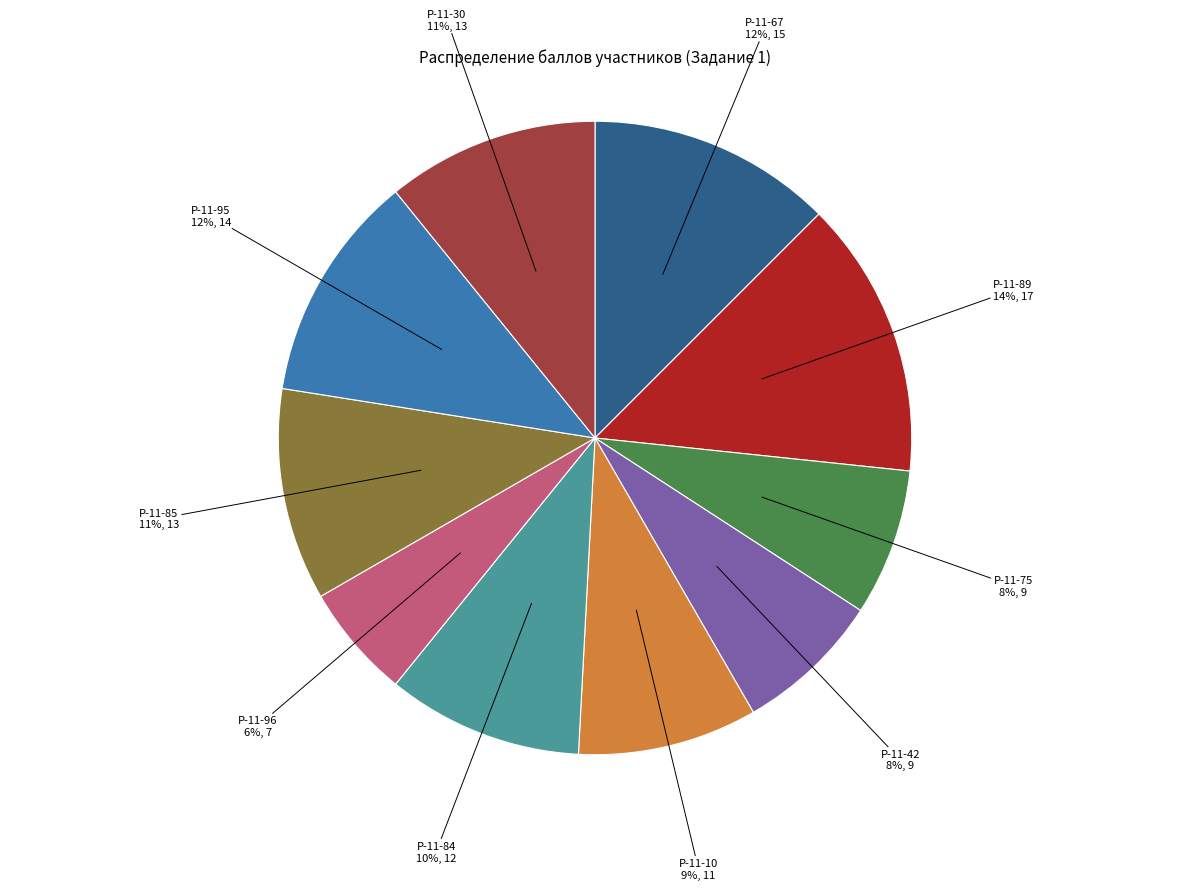

To the nearest percent, what is the difference between the Р-11-96 and Р-11-95 slice percentages?

6%